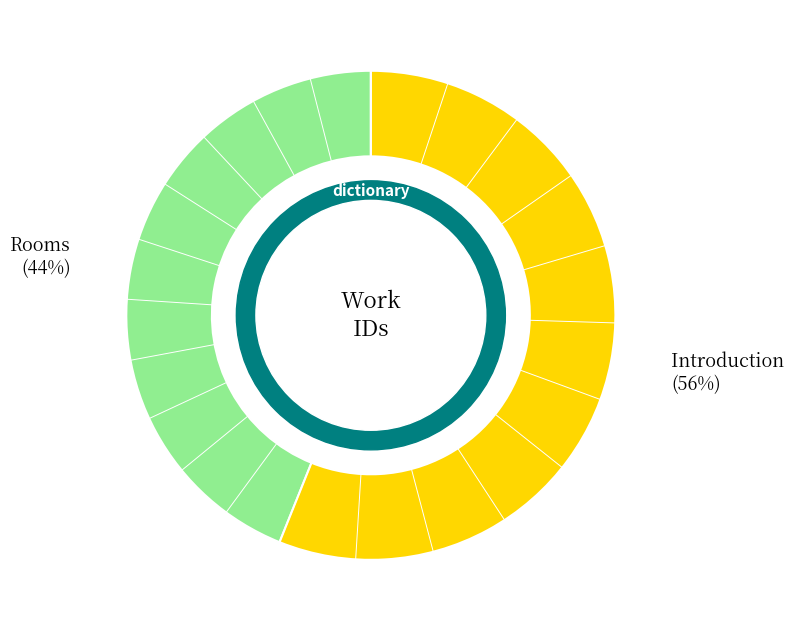

Which slice is the largest?

Introduction